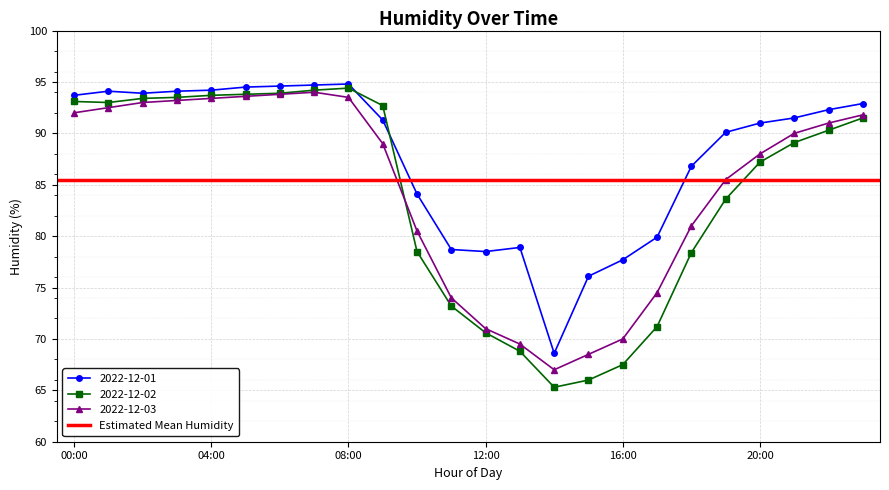

What is the difference between the maximum and minimum values in the 2022-12-01 series?

26.2